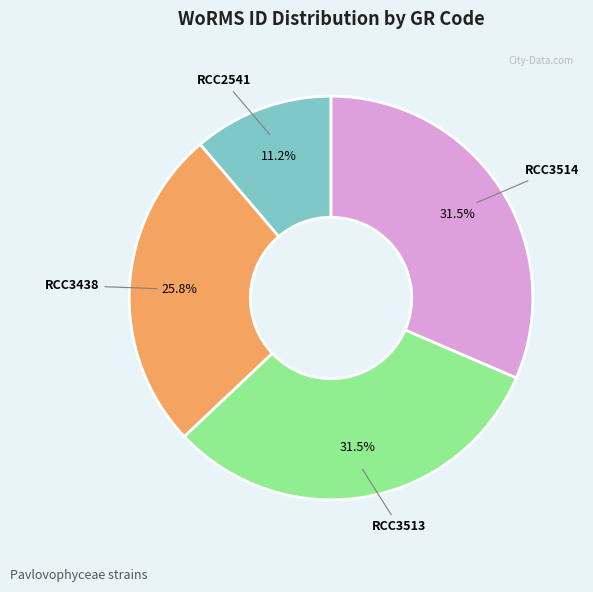

Is there any slice that represents more than half of the pie?

No